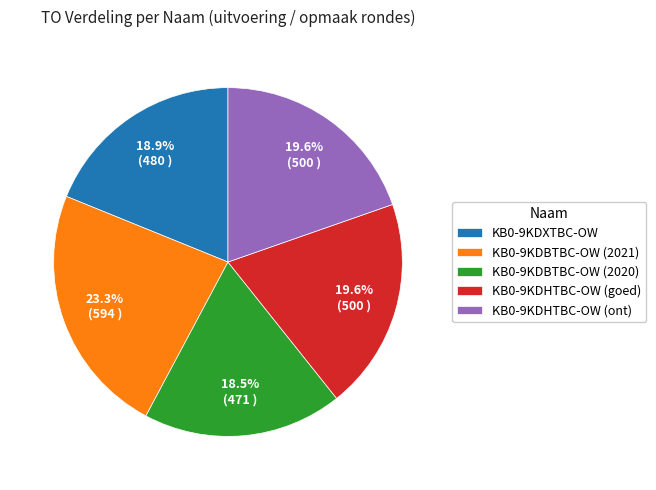

How many slices are in this pie chart?

5